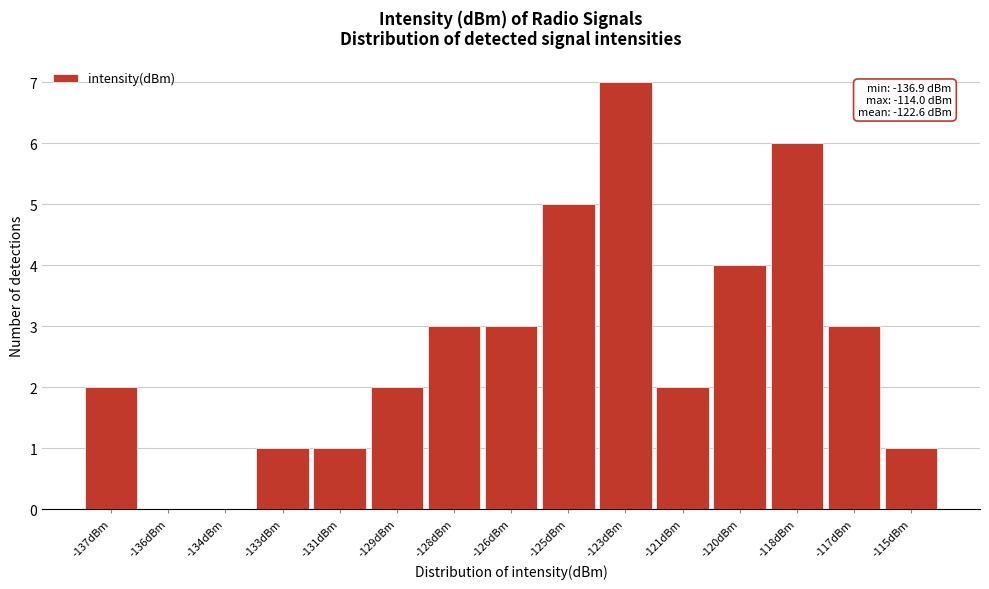

What is the sum of the values at -123dBm and -133dBm?

8